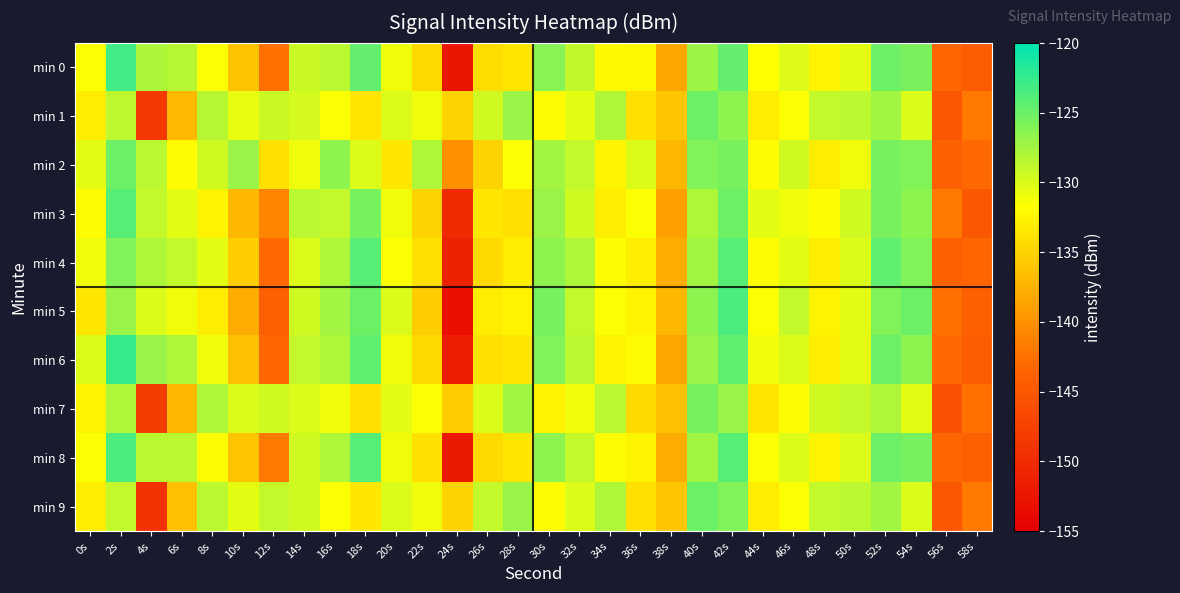

What is the greatest value displayed?

-122.5